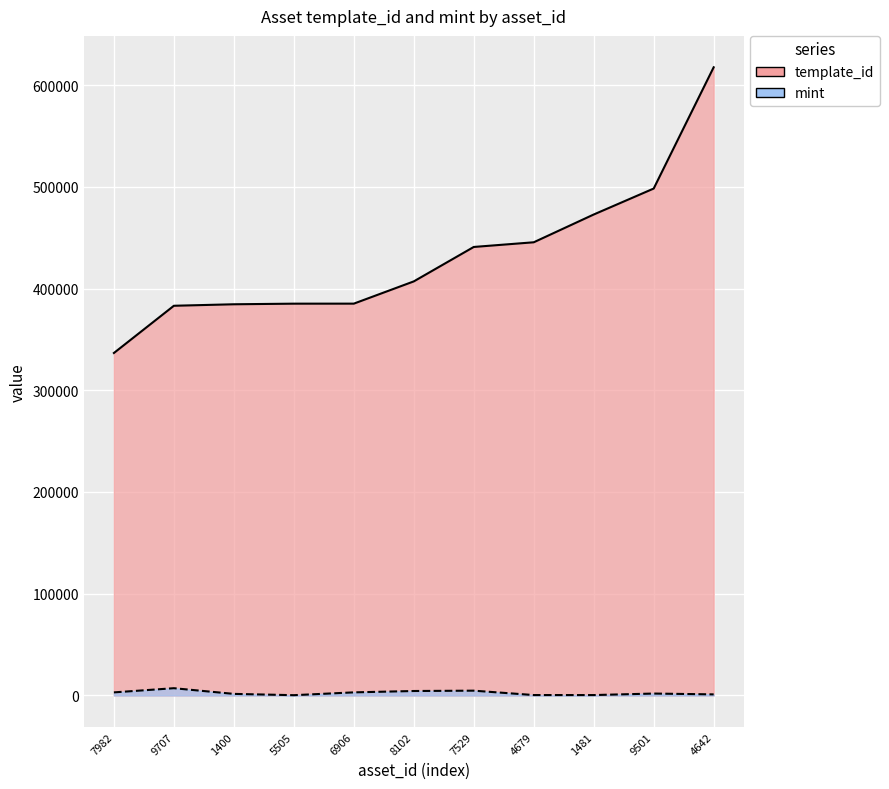

What is the minimum value shown in the chart?

238